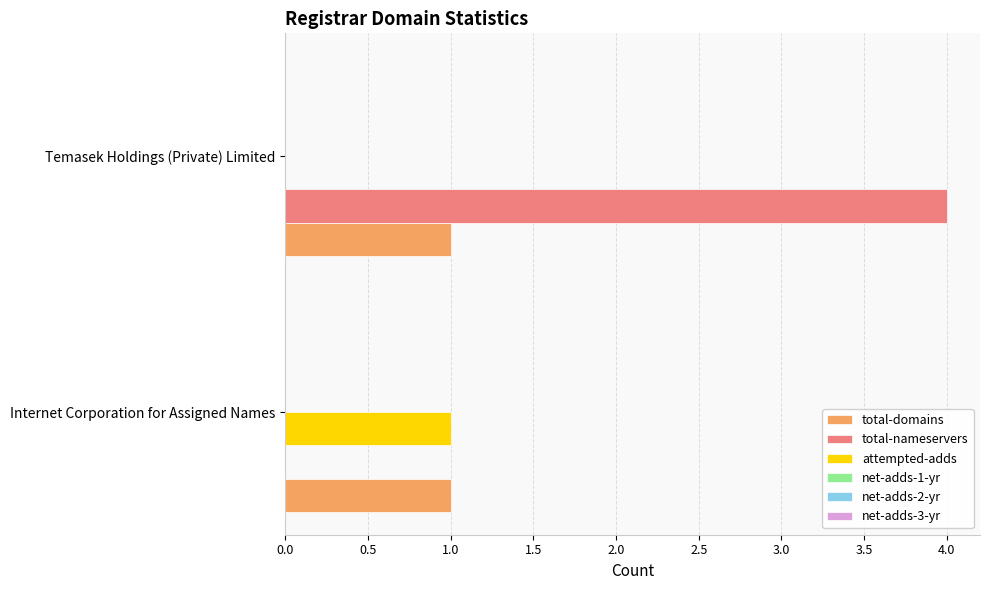

True or false: total-domains has a value of 1 at Temasek Holdings (Private) Limited.

True